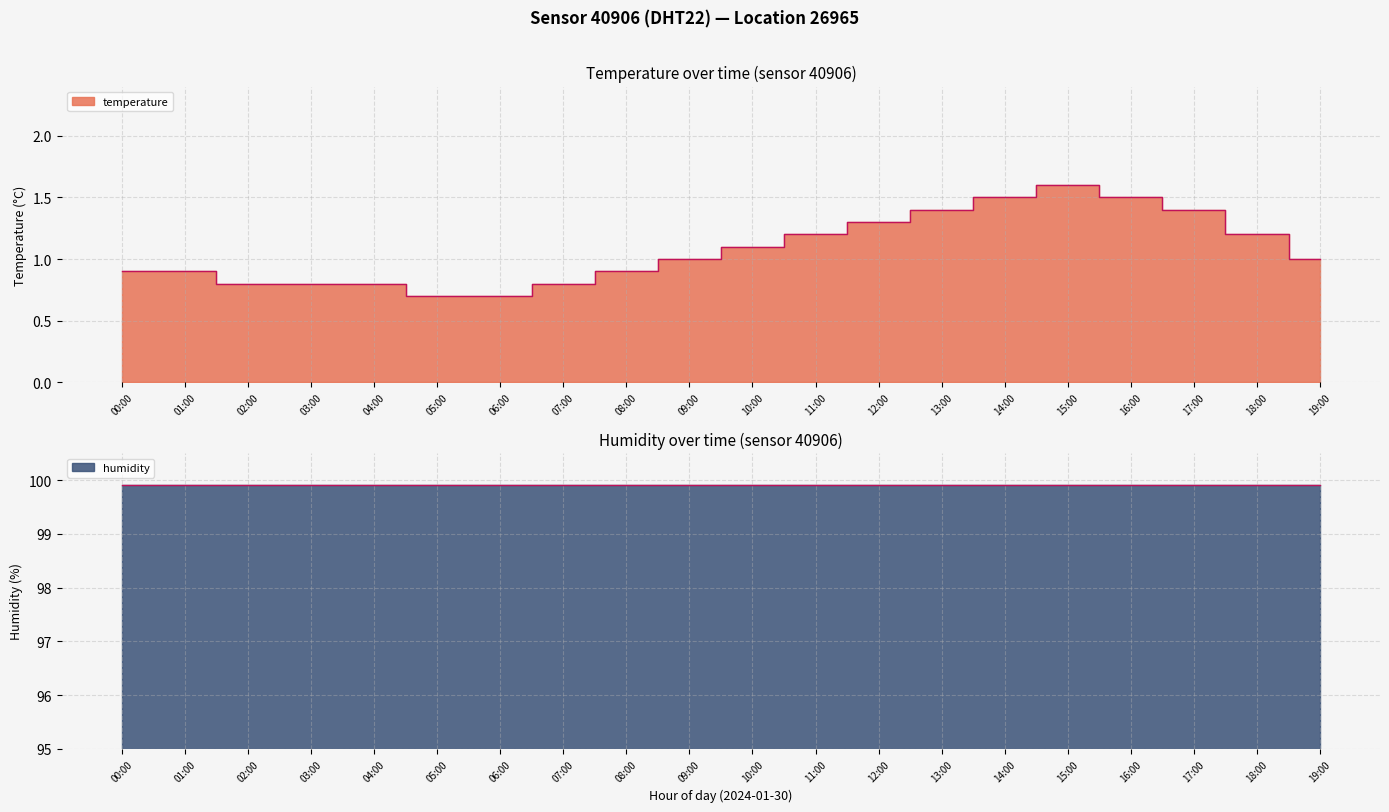

Which has a higher value, 15:00 or 02:00?

15:00